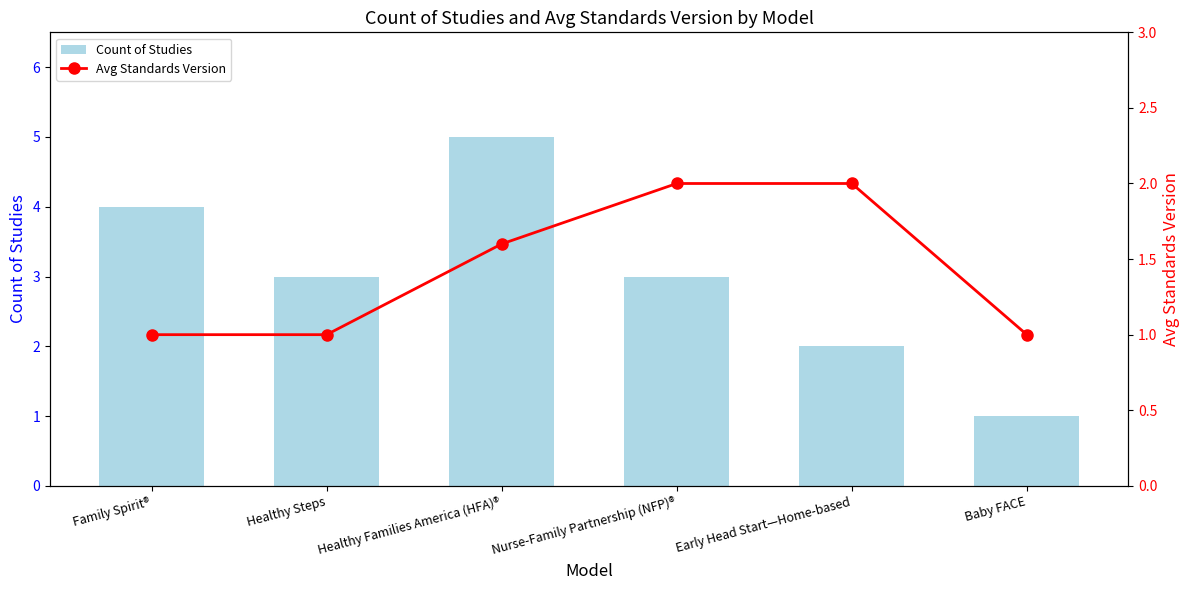

What are all the series names shown in the legend?

Count of Studies, Avg Standards Version